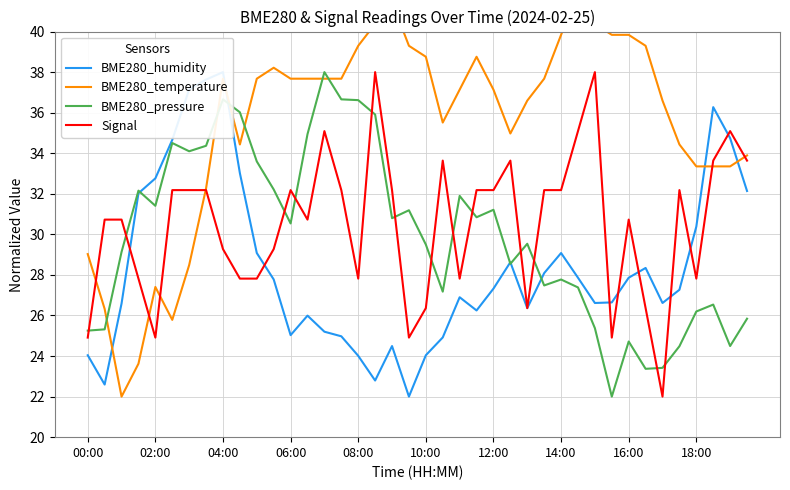

Is this an area chart (filled region under the line)?

No